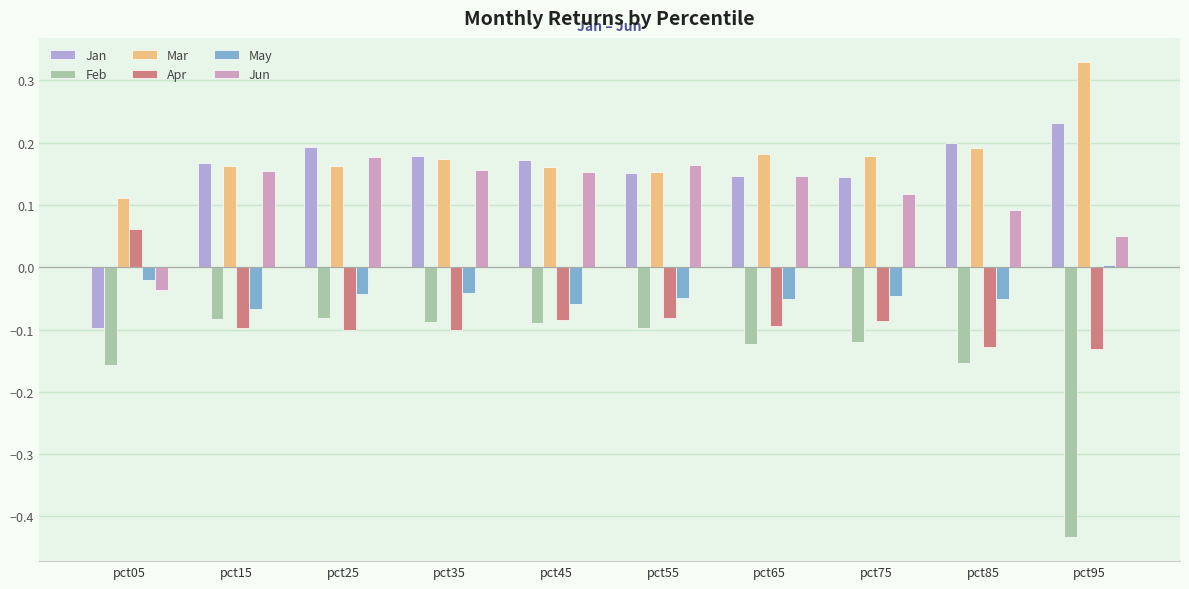

At which category does the chart reach its minimum across all series?

pct95